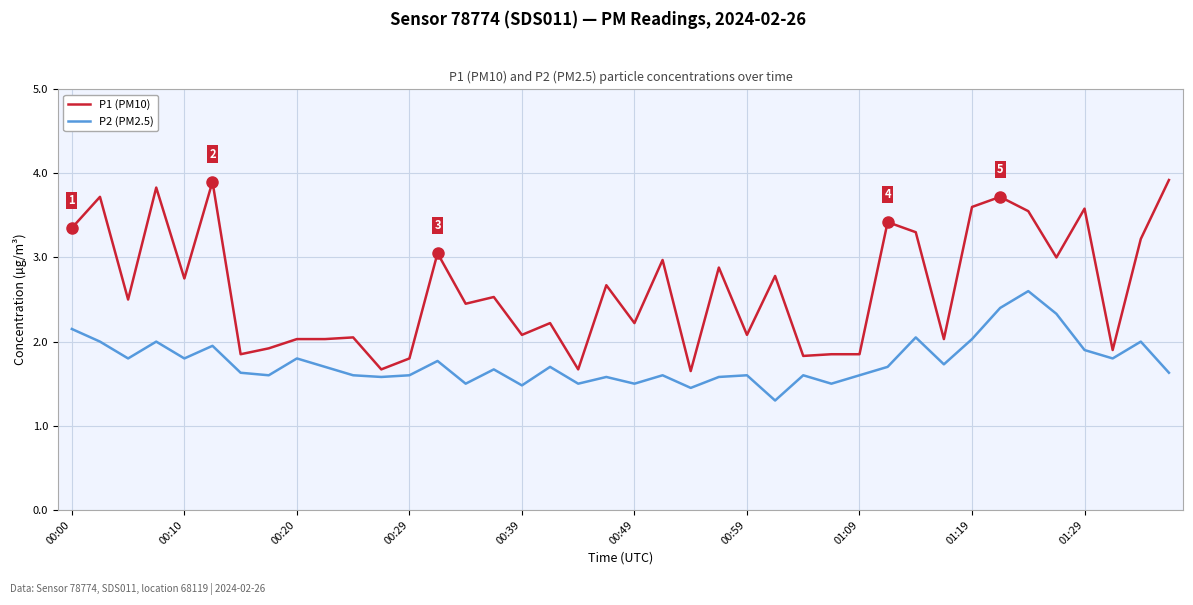

How many lines are shown in the chart?

2